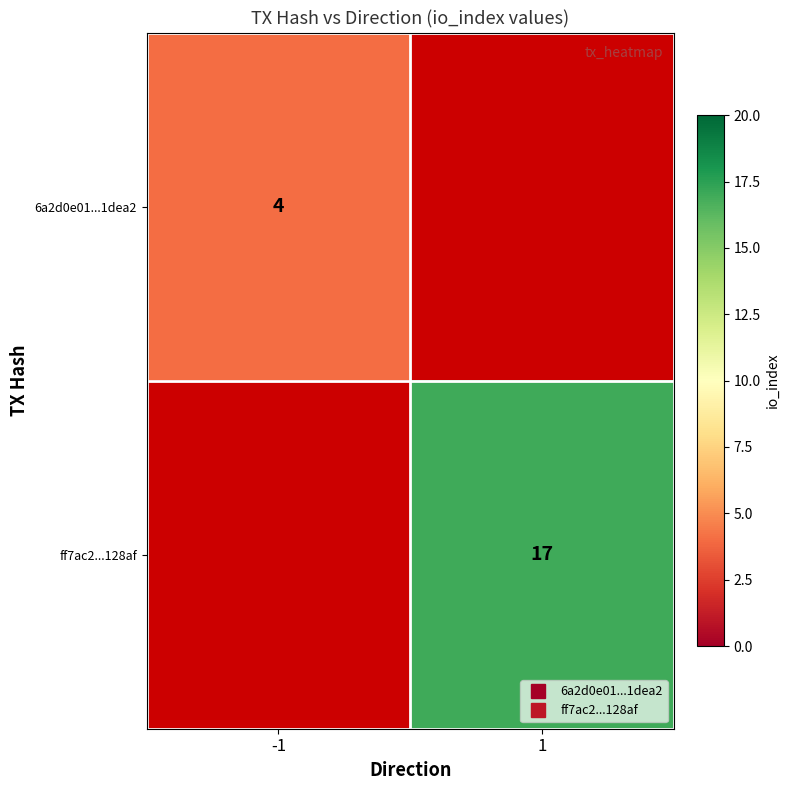

What is the minimum value for 6a2d0e01...1dea2?

4.0